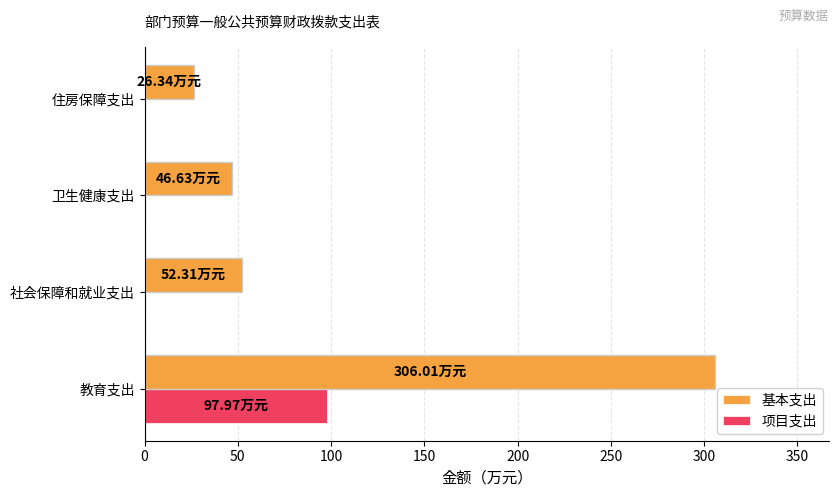

Which category has the highest value across all series?

教育支出